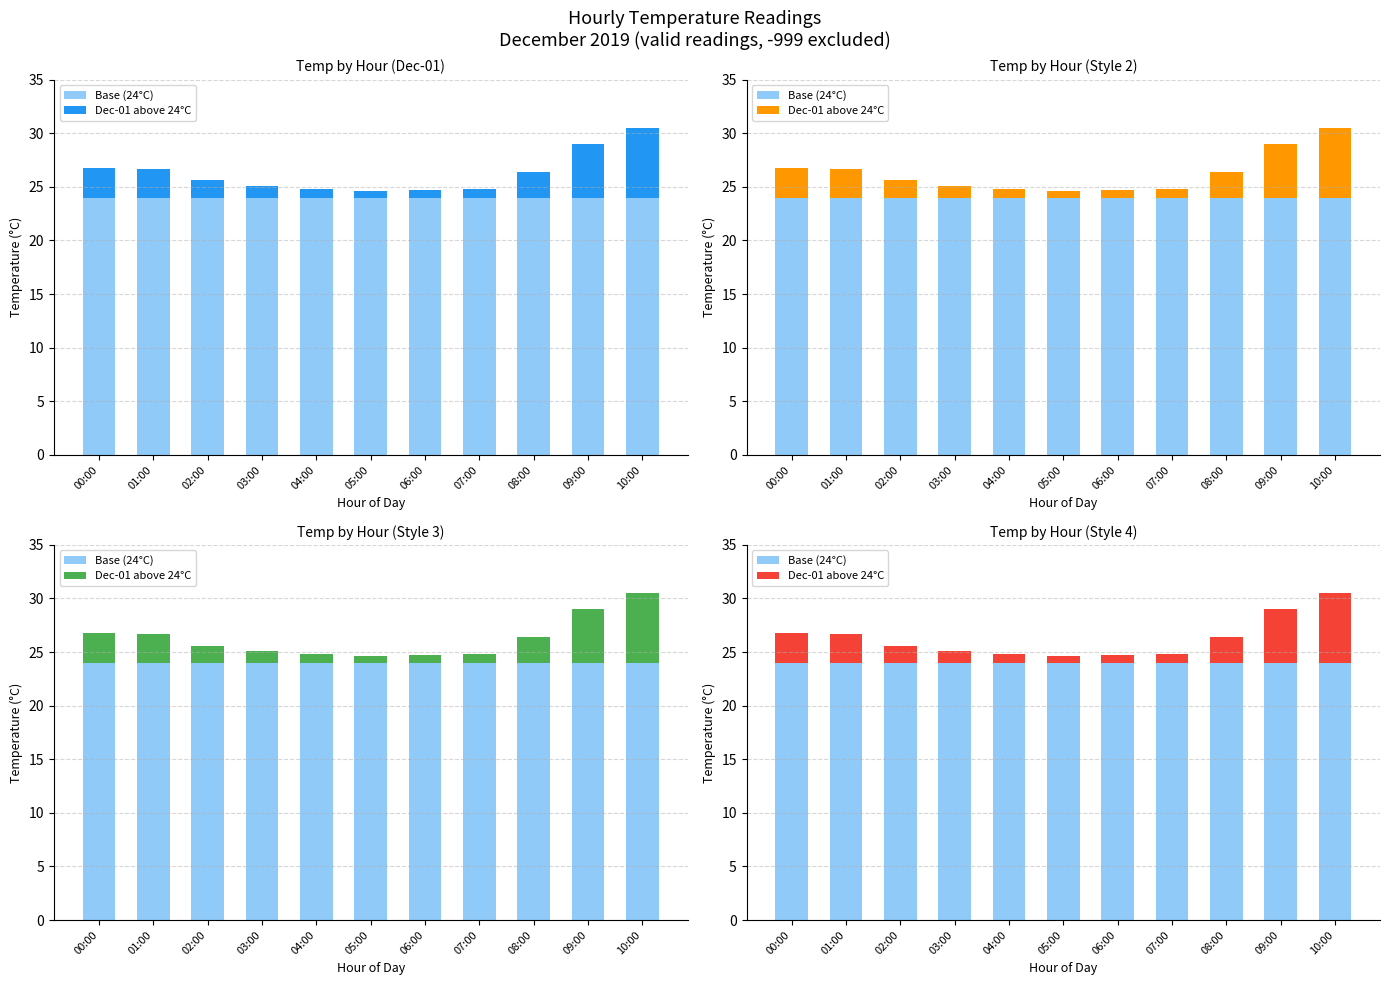

At which category is the sum across all series the highest?

10:00